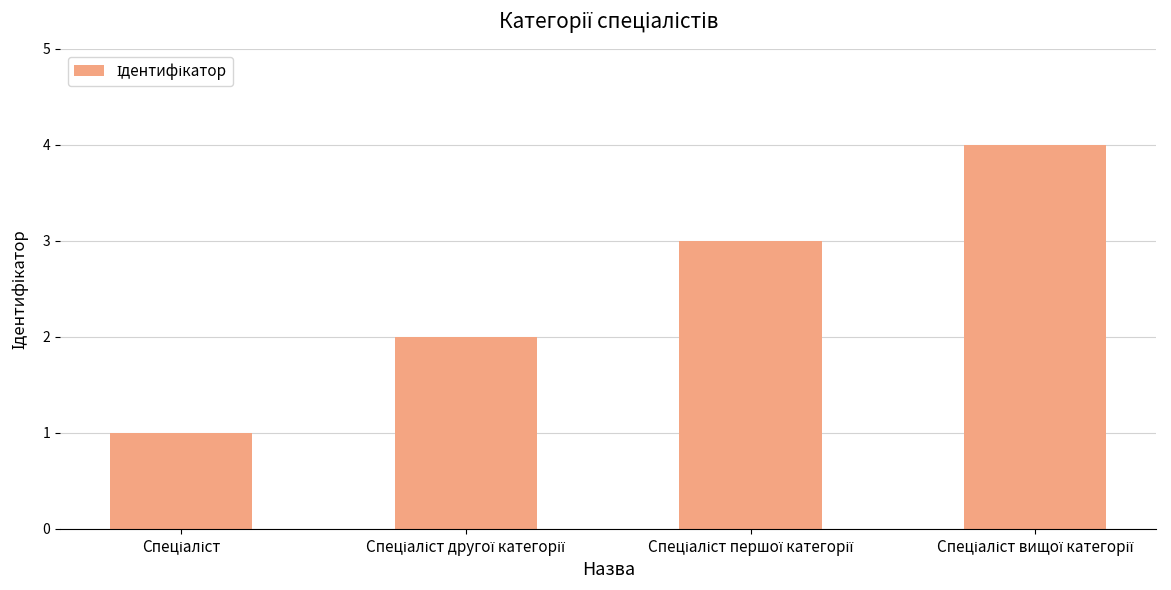

Are the bars horizontal?

No